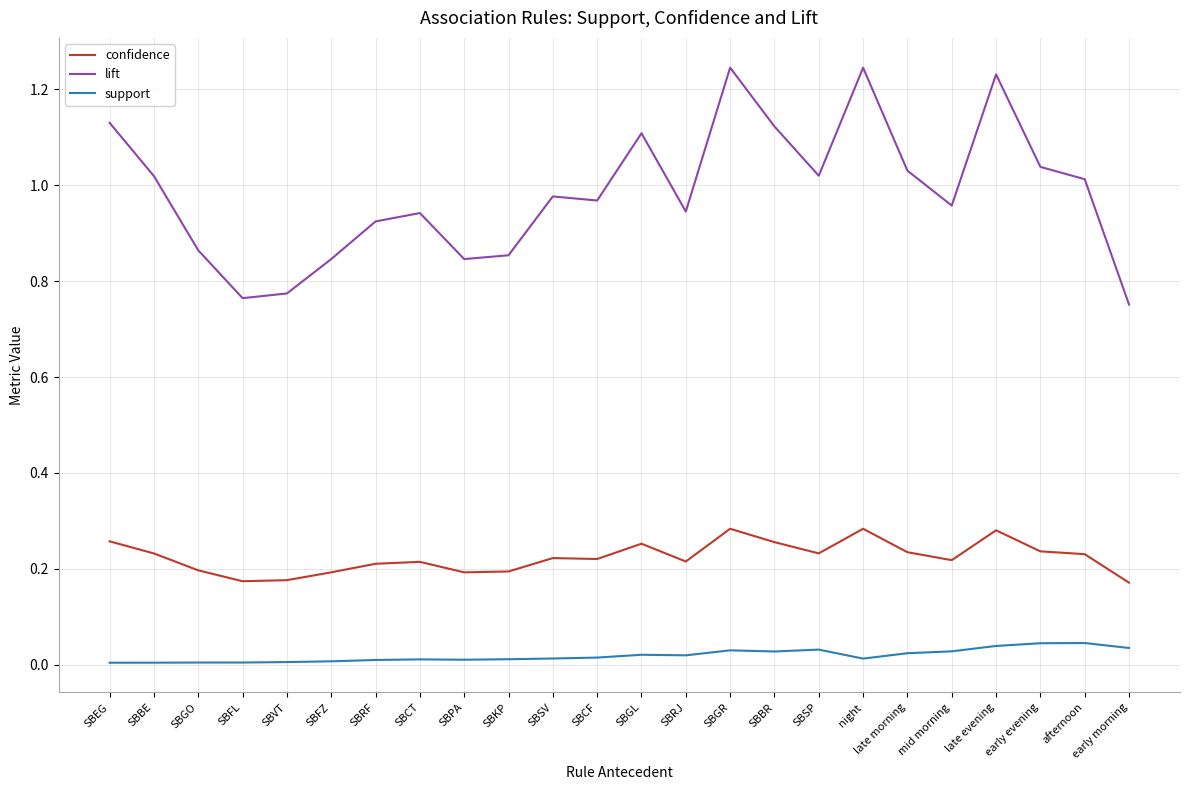

What are all the series names shown in the legend?

confidence, lift, support